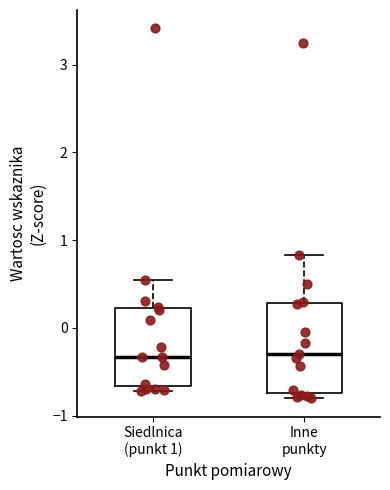

Reading left to right, read every box against the y-axis: the position of its median line, the range the box covers, and the ends of its whiskers. The values are not printed on the chart, so give them approximately, as read against the axis.

Siedlnica (punkt 1): median -0.3, box -0.7 to 0.2, whiskers -0.7 (just below the box's lower edge) to 0.5
Inne punkty: median -0.3, box -0.7 to 0.3, whiskers -0.8 to 0.8